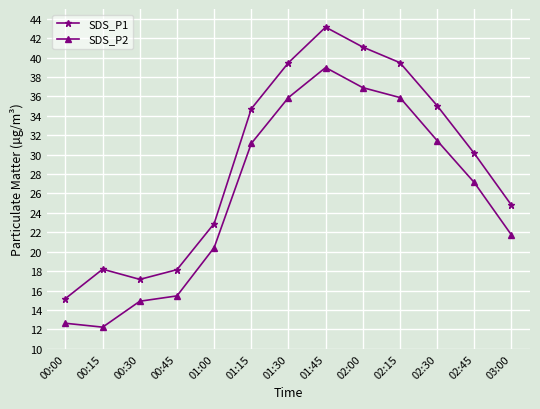

What are all the series names shown in the legend?

SDS_P1, SDS_P2